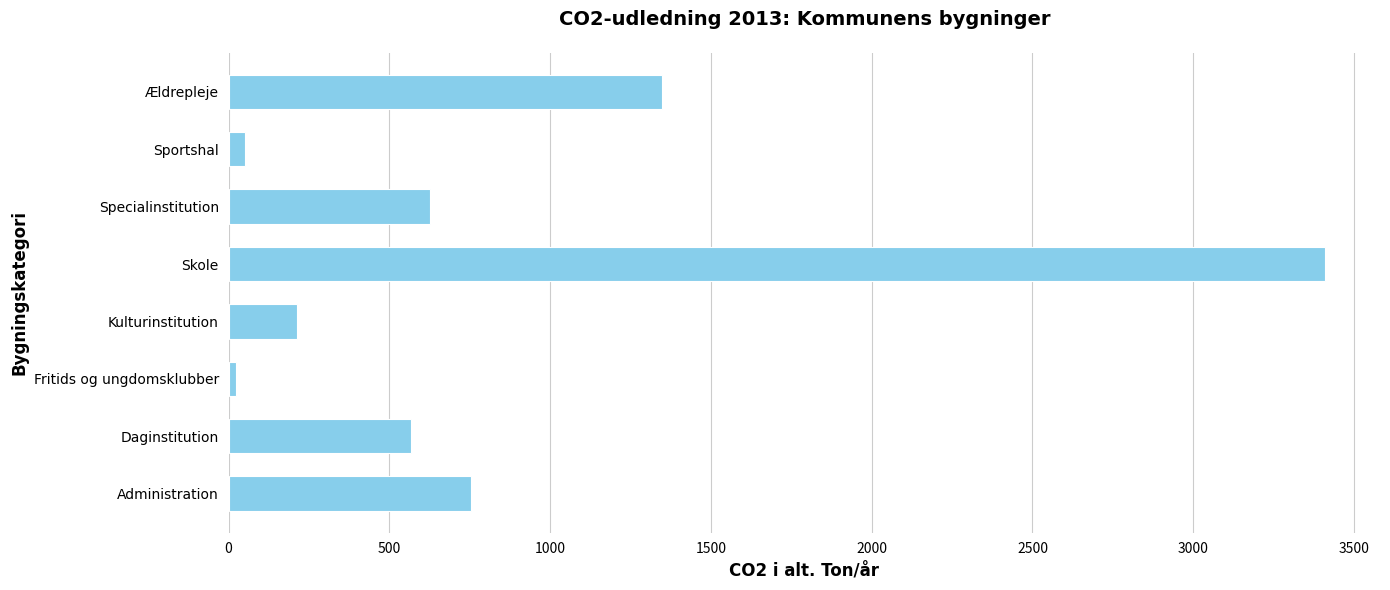

The value at Ældrepleje is 712.6. True or false?

False